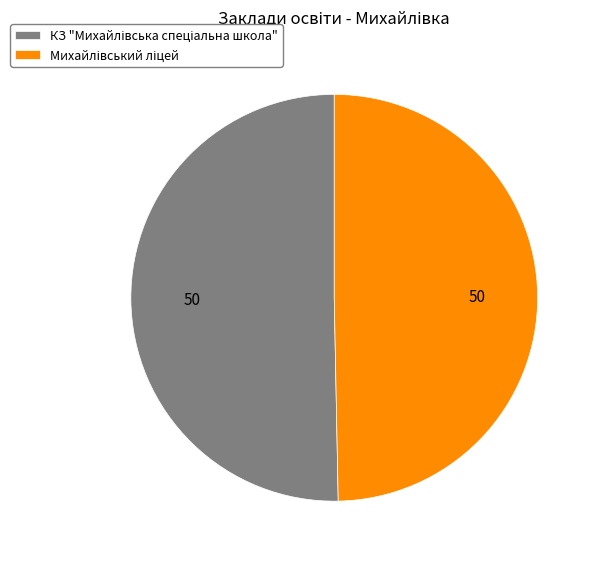

Count the number of slices in the pie.

2